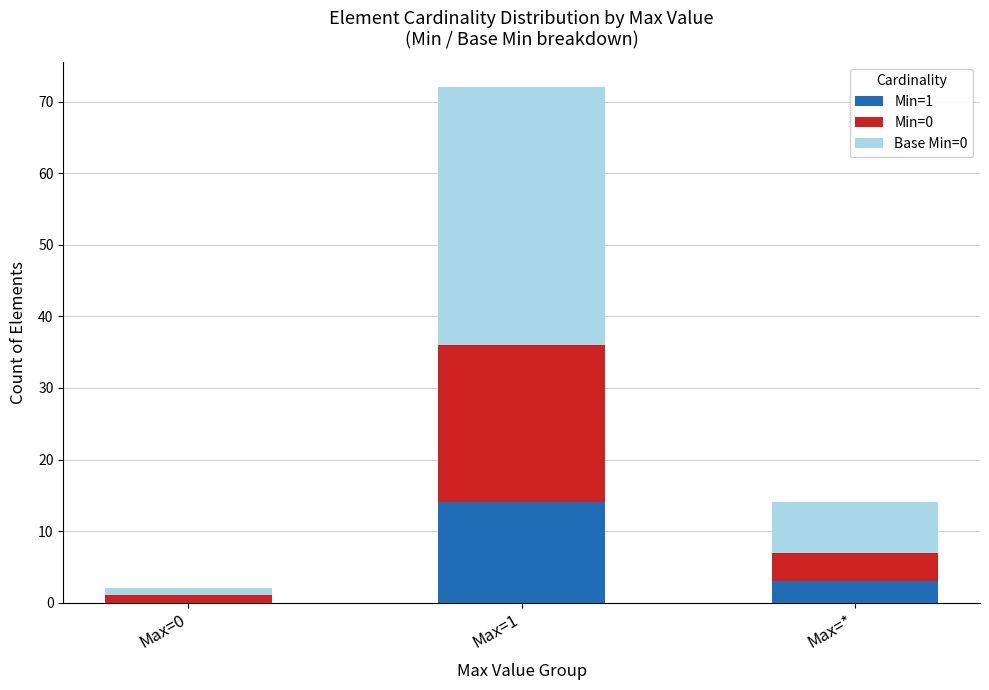

At which category is the sum across all series the highest?

Max=1